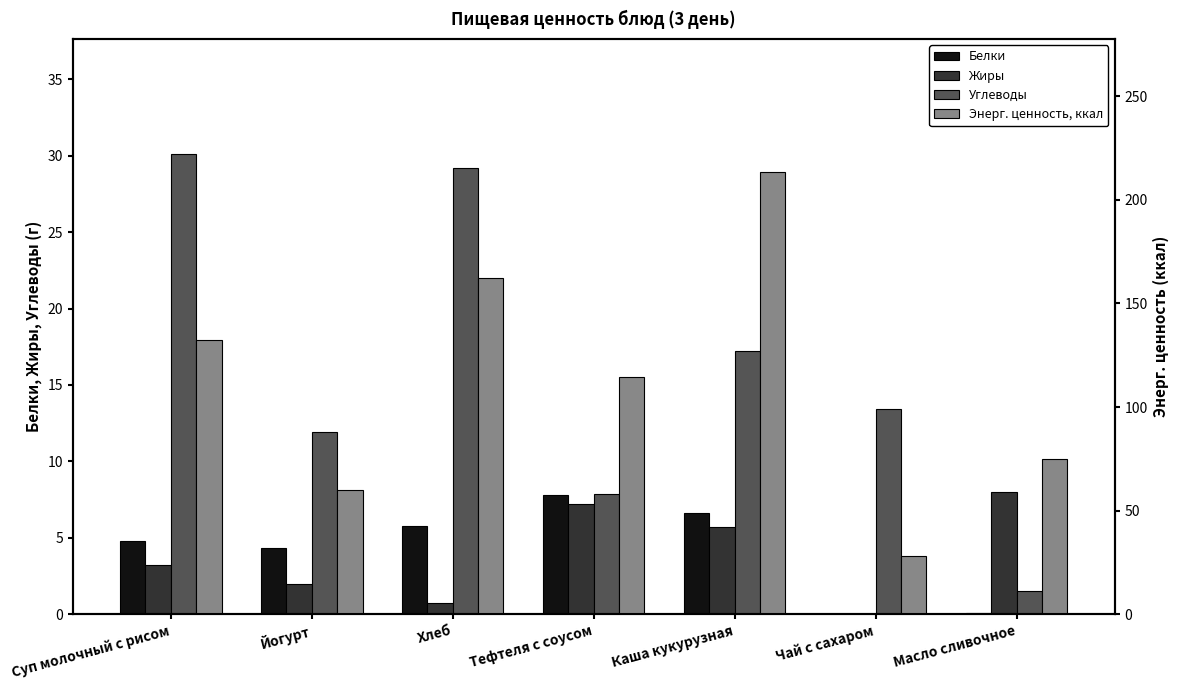

Reading right to left, extract all data points from this chart.

Белки: Масло сливочное=0.1	Чай с сахаром=0.0	Каша кукурузная=6.6	Тефтеля с соусом=7.8	Хлеб=5.8	Йогурт=4.3	Суп молочный с рисом=4.8
Жиры: Масло сливочное=8.0	Чай с сахаром=0.0	Каша кукурузная=5.7	Тефтеля с соусом=7.2	Хлеб=0.7	Йогурт=2.0	Суп молочный с рисом=3.2
Углеводы: Масло сливочное=1.5	Чай с сахаром=13.4	Каша кукурузная=17.2	Тефтеля с соусом=7.8	Хлеб=29.2	Йогурт=11.9	Суп молочный с рисом=30.1
Энерг. ценность, ккал: Масло сливочное=75.0	Чай с сахаром=28.0	Каша кукурузная=213.6	Тефтеля с соусом=114.4	Хлеб=162.2	Йогурт=60.0	Суп молочный с рисом=132.4